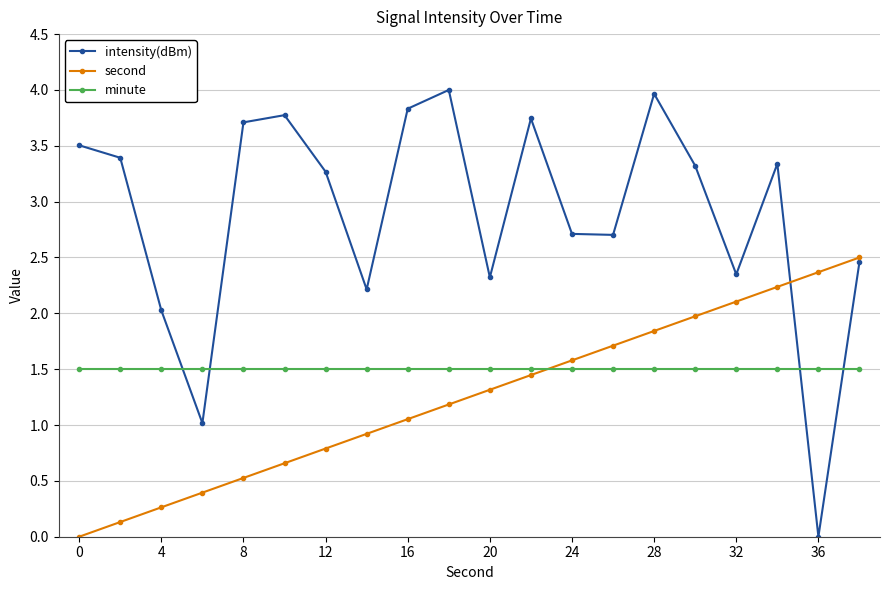

Which series has the largest range (max minus min)?

intensity(dBm)